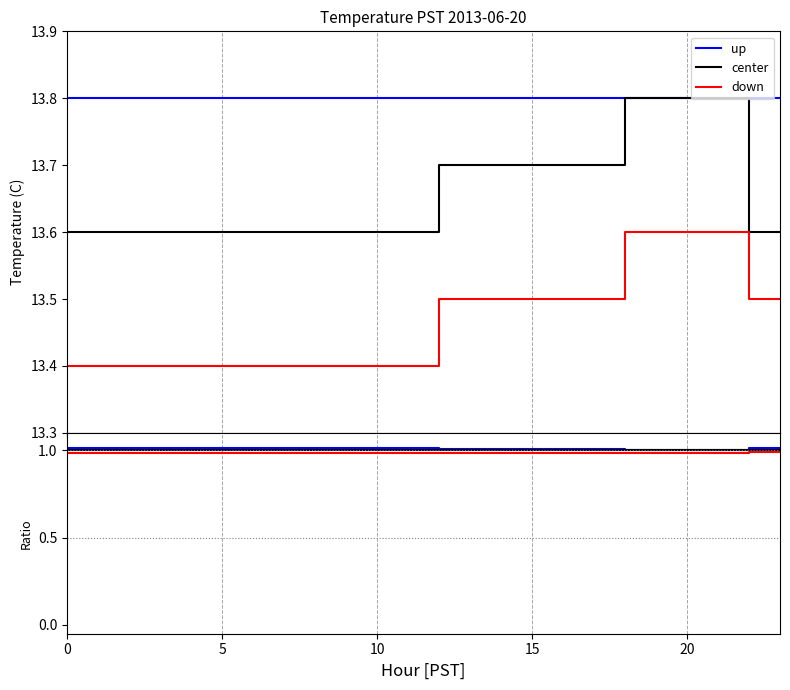

Rank the series at 6 from lowest to highest value.

down, center, up